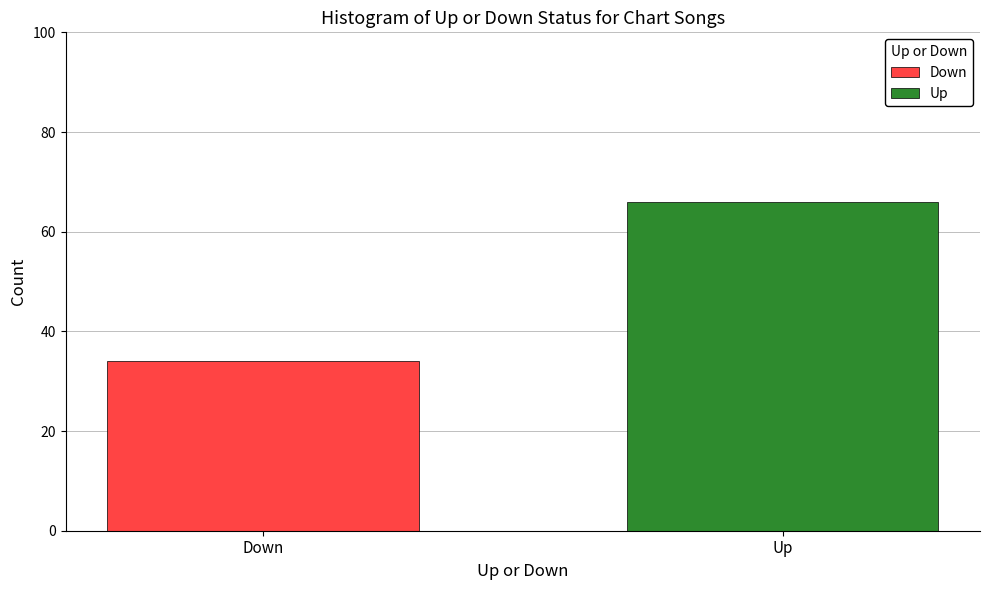

What is the difference between the maximum and minimum values in the down series?

32